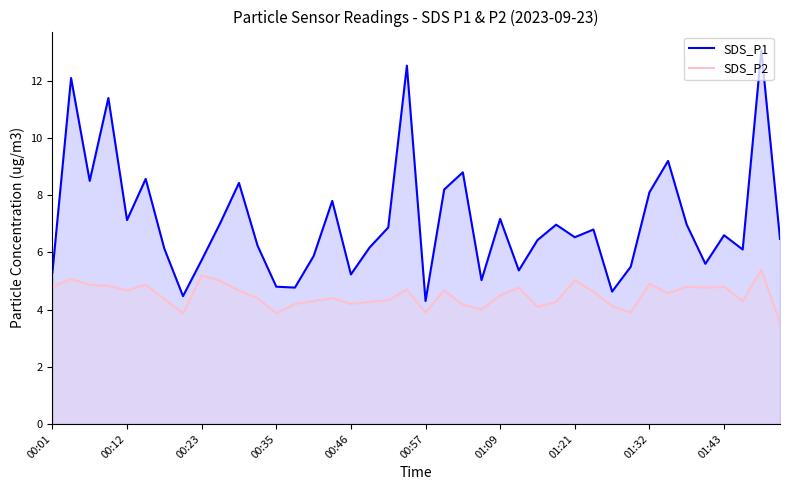

What is the total value across all series at 00:57?

8.2